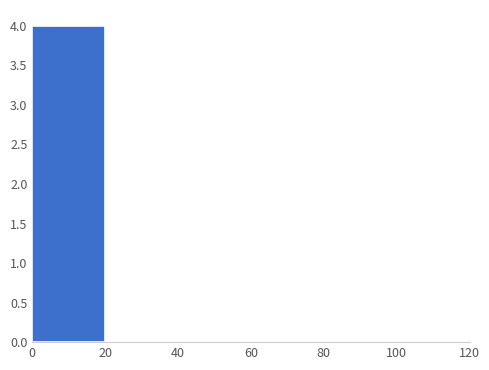

Reading left to right, list every bar in this chart as the range it spans on the x-axis followed by its height. The values are not printed on the chart, so give them approximately, as read against the axis.

0 to 20: 4
20 to 40: 0
40 to 60: 0
60 to 80: 0
80 to 100: 0
100 to 120: 0